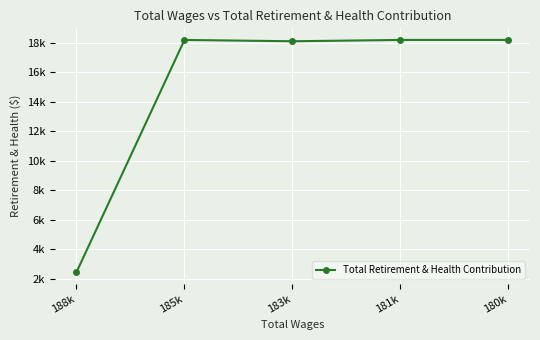

Read the value at 183k.

18111